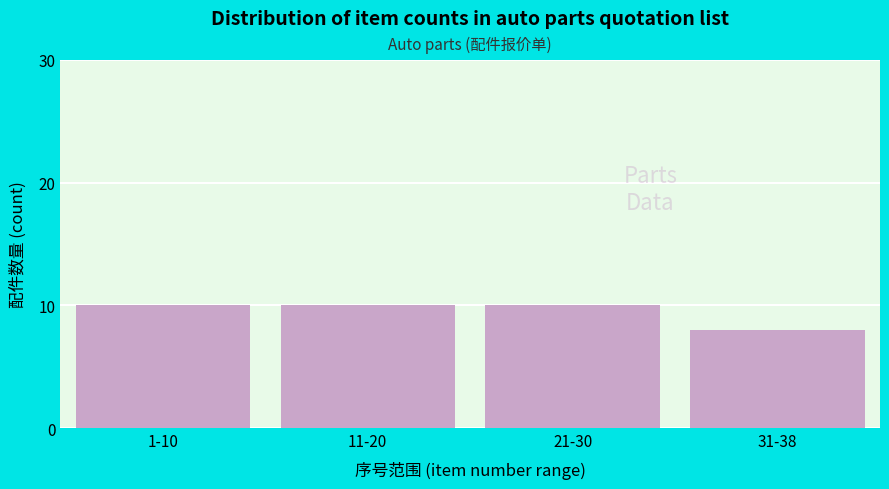

Reading left to right, transcribe all the data shown in this chart.

10	10	10	8